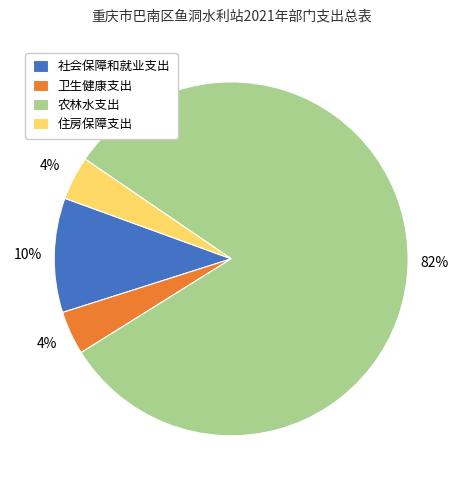

Is there a majority slice in this chart?

Yes